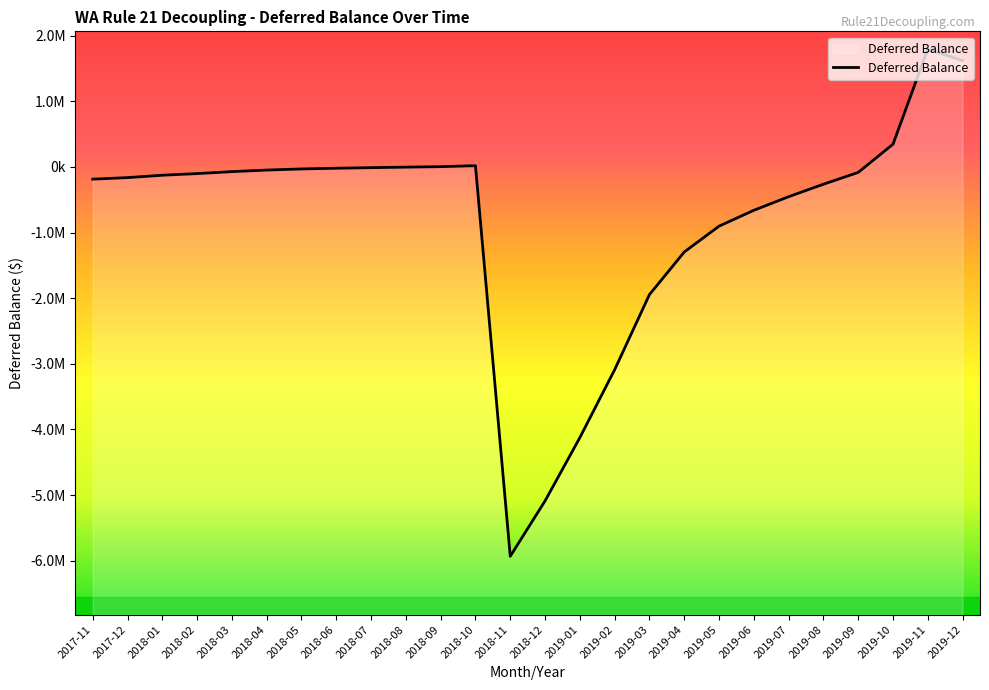

Reading left to right, list all the values displayed in this chart.

2017-11=-186064.2	2017-12=-162306.7	2018-01=-125995.3	2018-02=-101032.8	2018-03=-71014.0	2018-04=-47155.9	2018-05=-30206.0	2018-06=-19426.0	2018-07=-10621.7	2018-08=-2588.4	2018-09=4399.9	2018-10=19277.7	2018-11=-5932380.5	2018-12=-5089099.0	2019-01=-4124640.3	2019-02=-3089840.5	2019-03=-1945226.2	2019-04=-1296286.5	2019-05=-902155.4	2019-06=-660483.6	2019-07=-453452.0	2019-08=-263237.1	2019-09=-83052.1	2019-10=346885.8	2019-11=1797161.5	2019-12=1618895.2